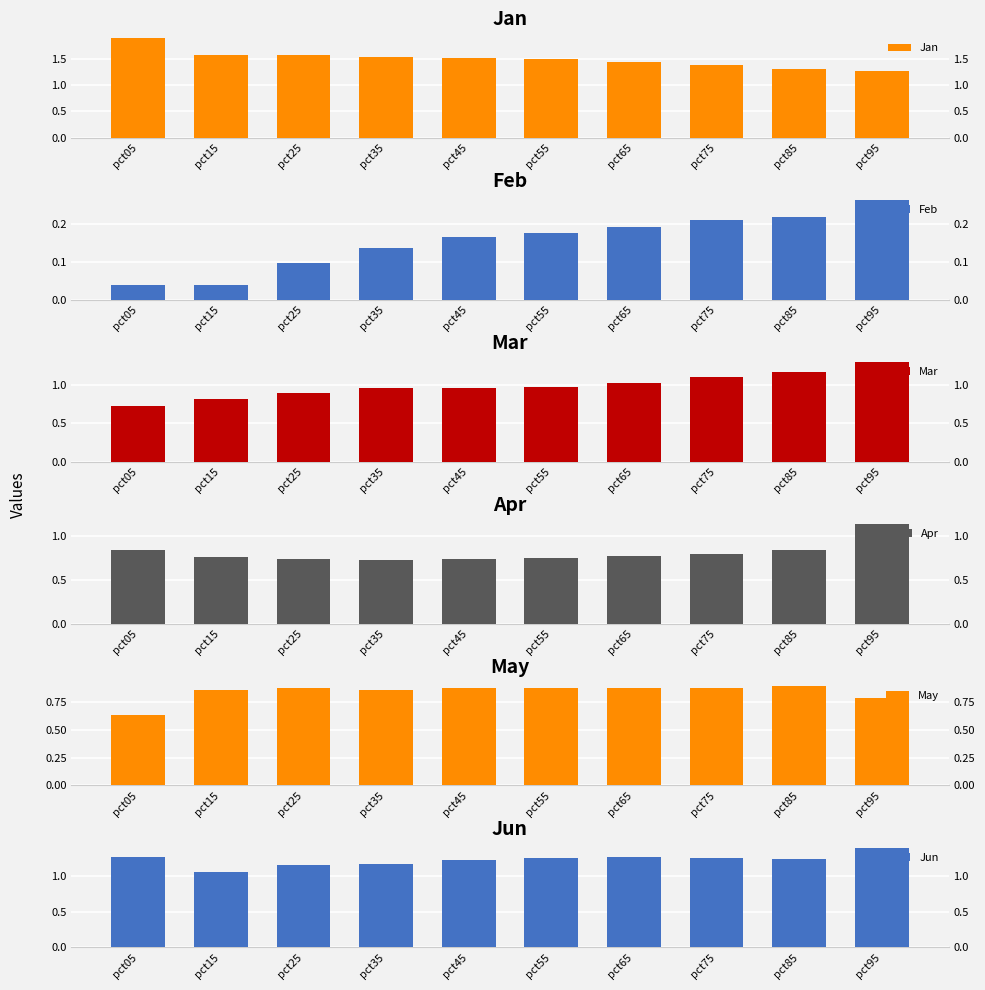

How many series are shown in this chart?

6